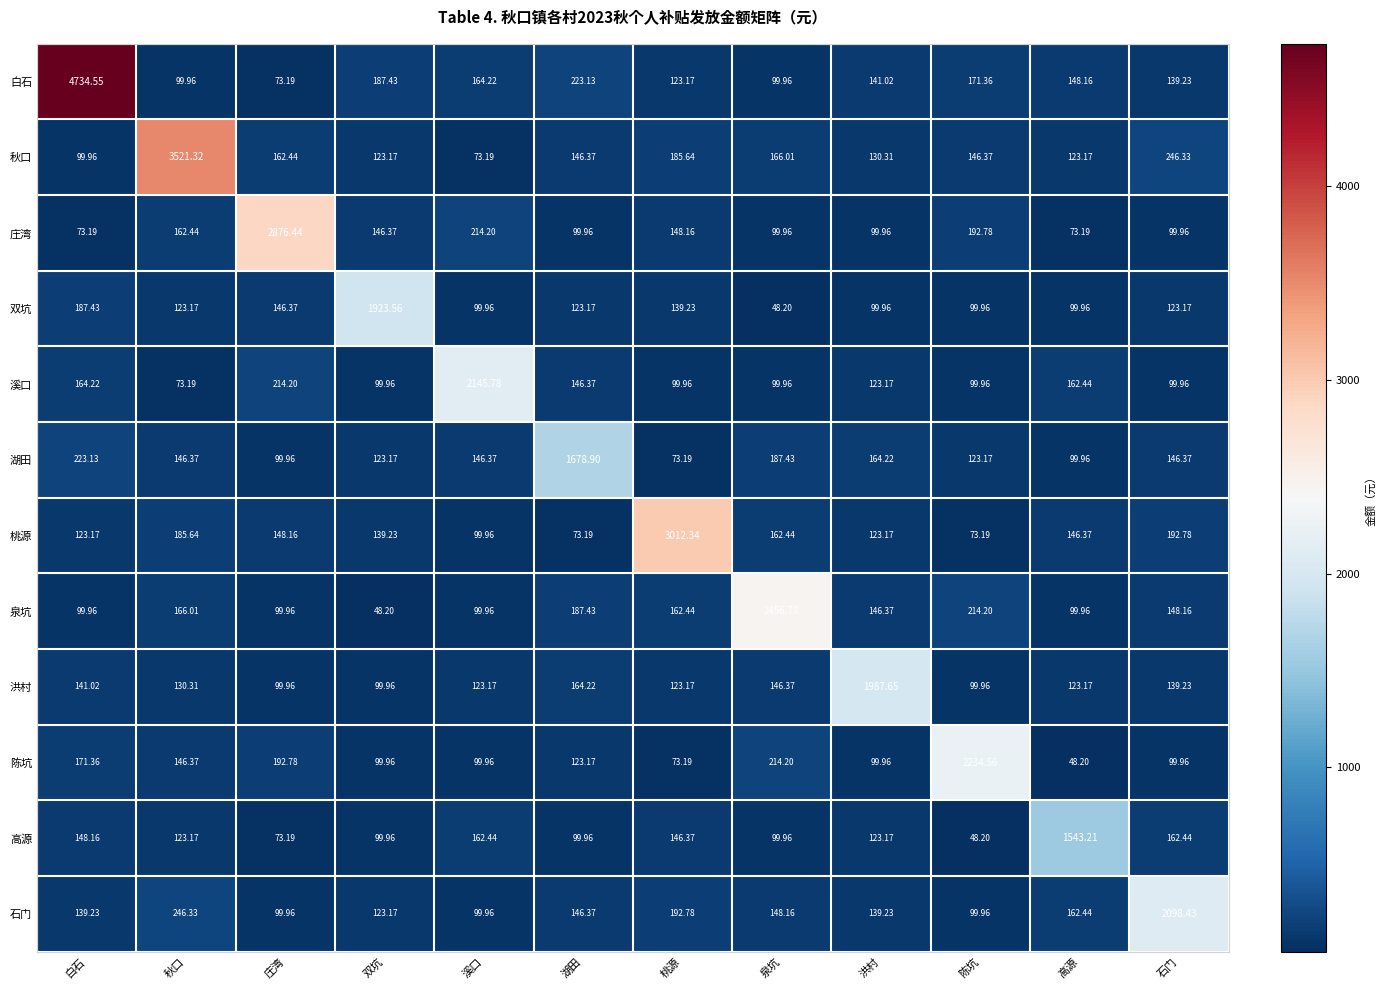

Which label corresponds to the largest value in the chart?

白石